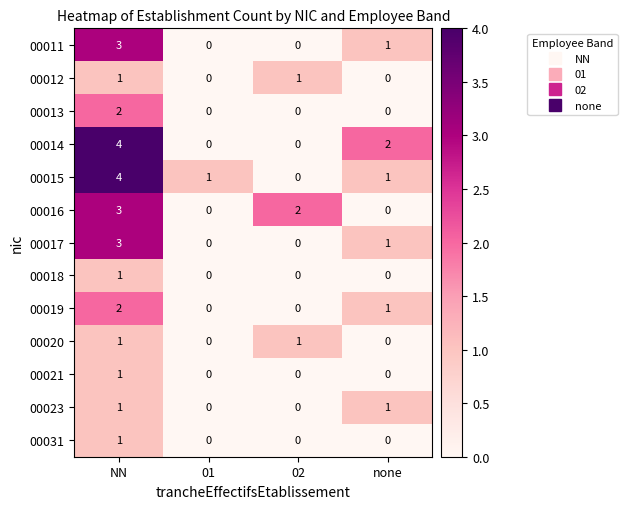

Between 01 and 02, which series saw the biggest shift?

00016